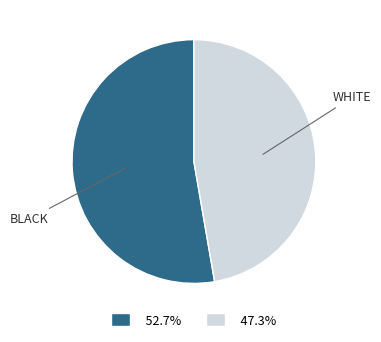

Is there a majority slice in this chart?

Yes